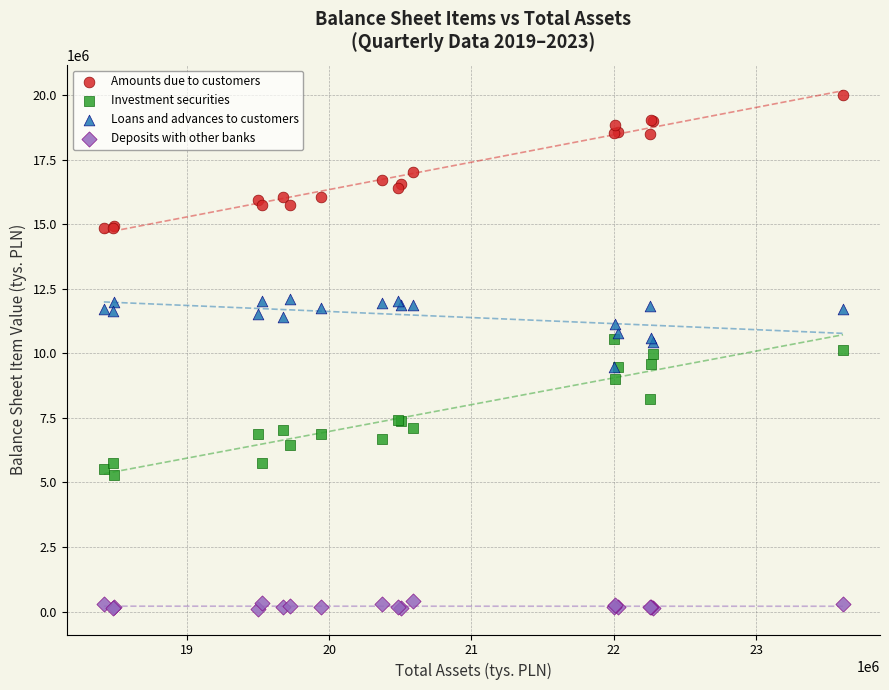

In the Amounts due to customers series, what Y value is closest to 17409686?

17007863